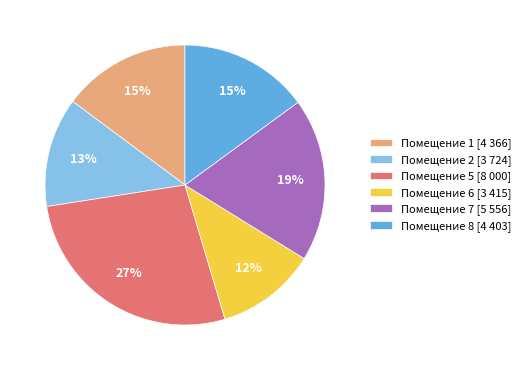

To the nearest percent, what portion does Помещение 7 [5 556] represent?

19%